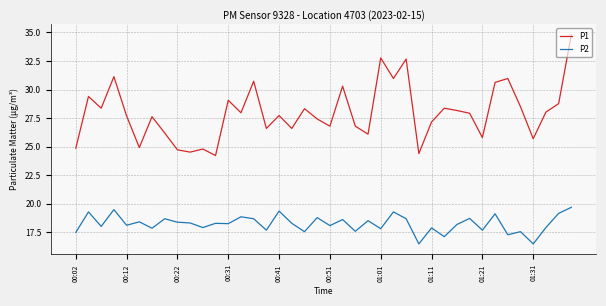

What is the maximum value for P1?

34.8